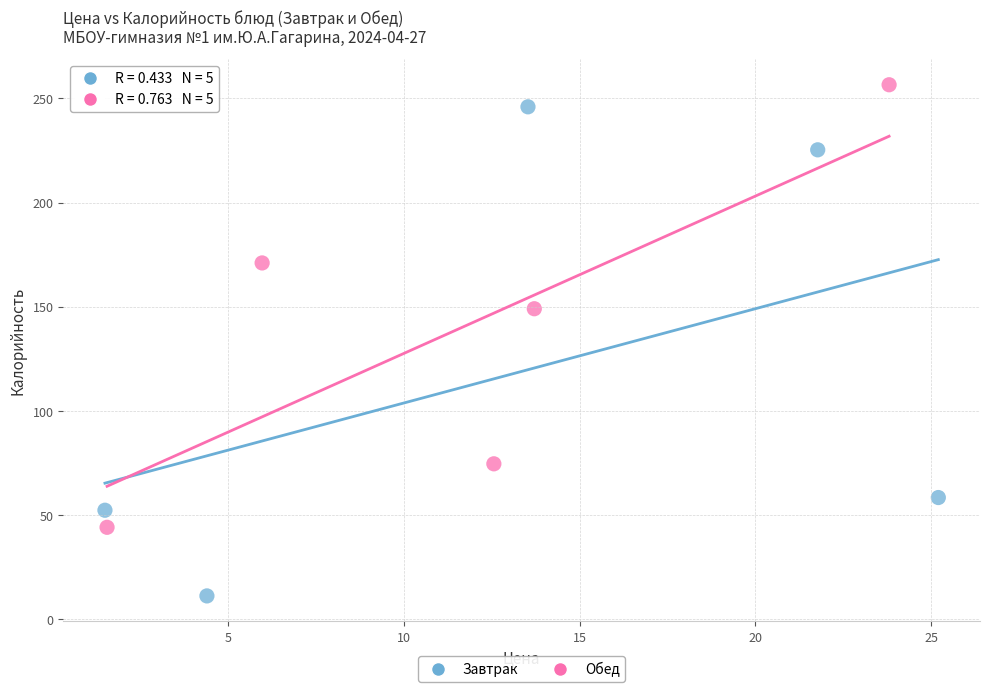

Which series has the widest spread of Y values?

Завтрак